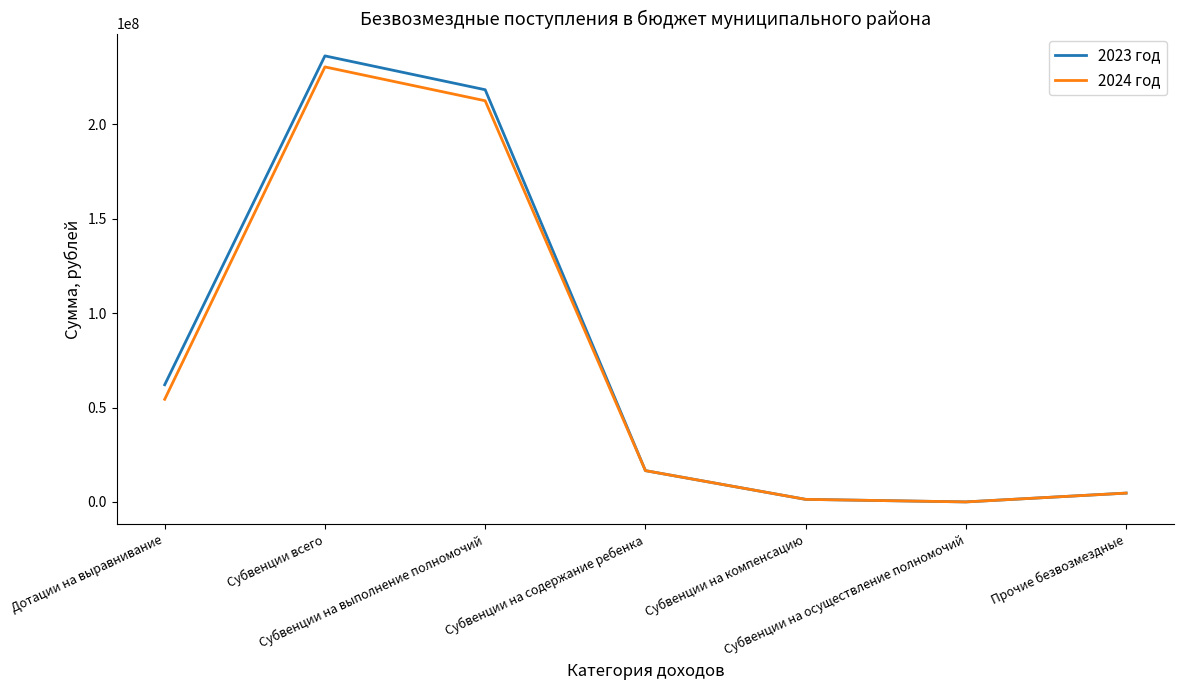

Which series has the largest total across all categories?

2023 год